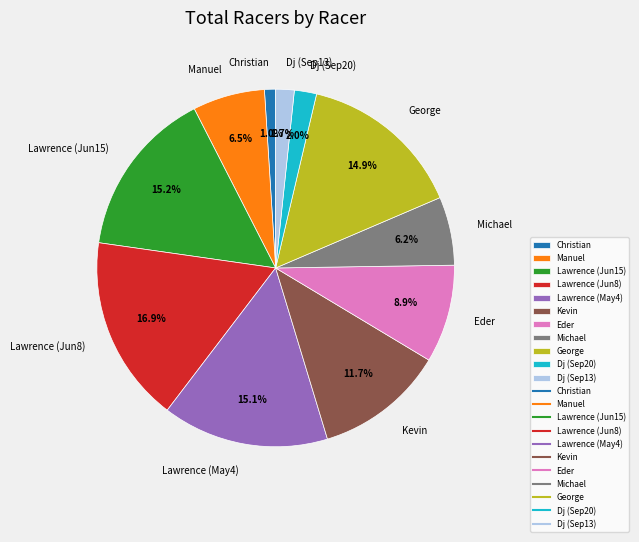

Is there any slice that represents more than half of the pie?

No